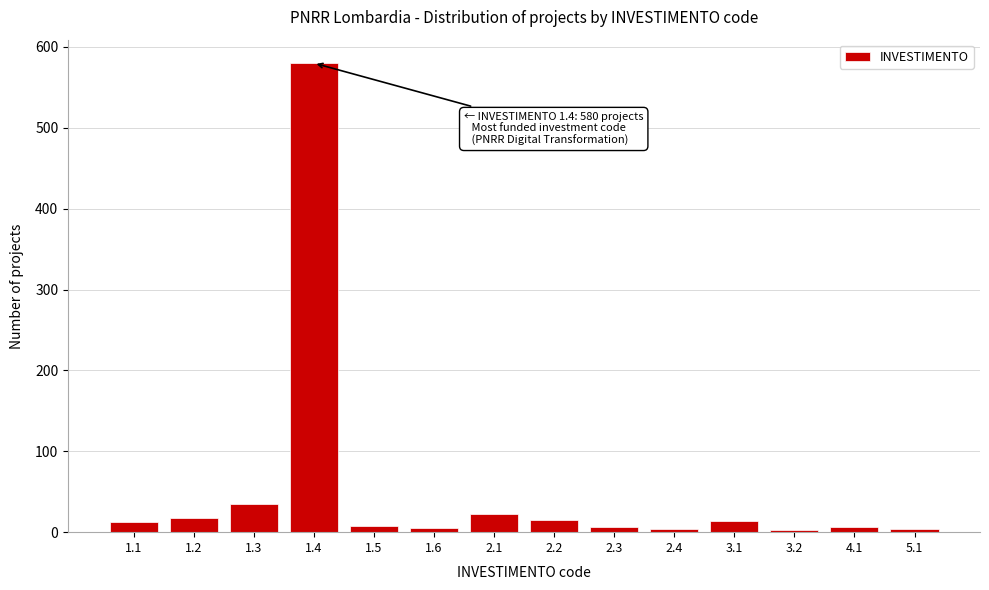

The value at 1.4 is 580. True or false?

True